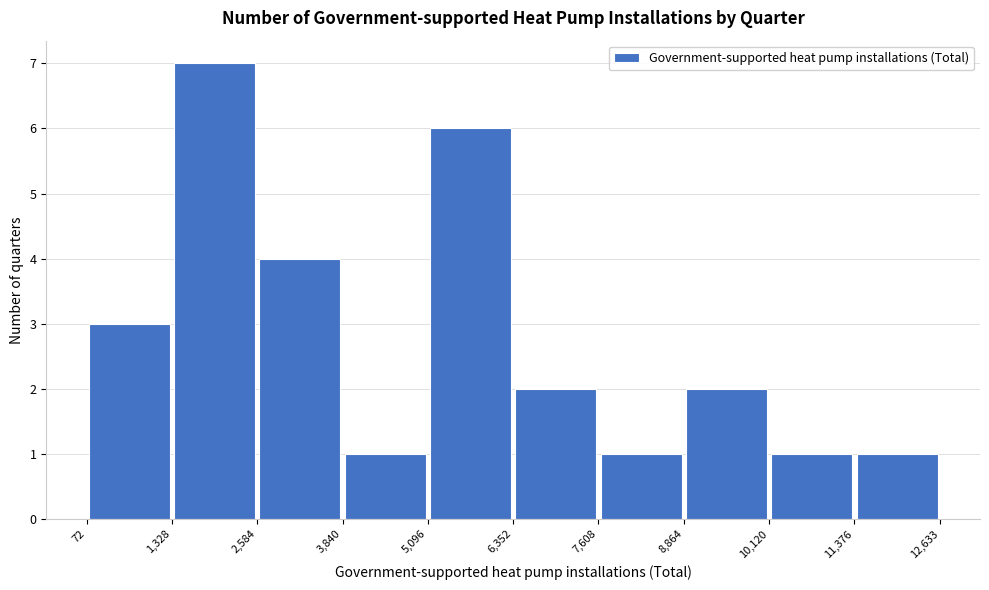

Reading left to right, list every bar in this chart as the range it spans on the x-axis followed by its height. The values are not printed on the chart, so give them approximately, as read against the axis.

72 to 1,328: 3
1,328 to 2,584: 7
2,584 to 3,840: 4
3,840 to 5,096: 1
5,096 to 6,352: 6
6,352 to 7,608: 2
7,608 to 8,864: 1
8,864 to 10,120: 2
10,120 to 11,376: 1
11,376 to 12,633: 1